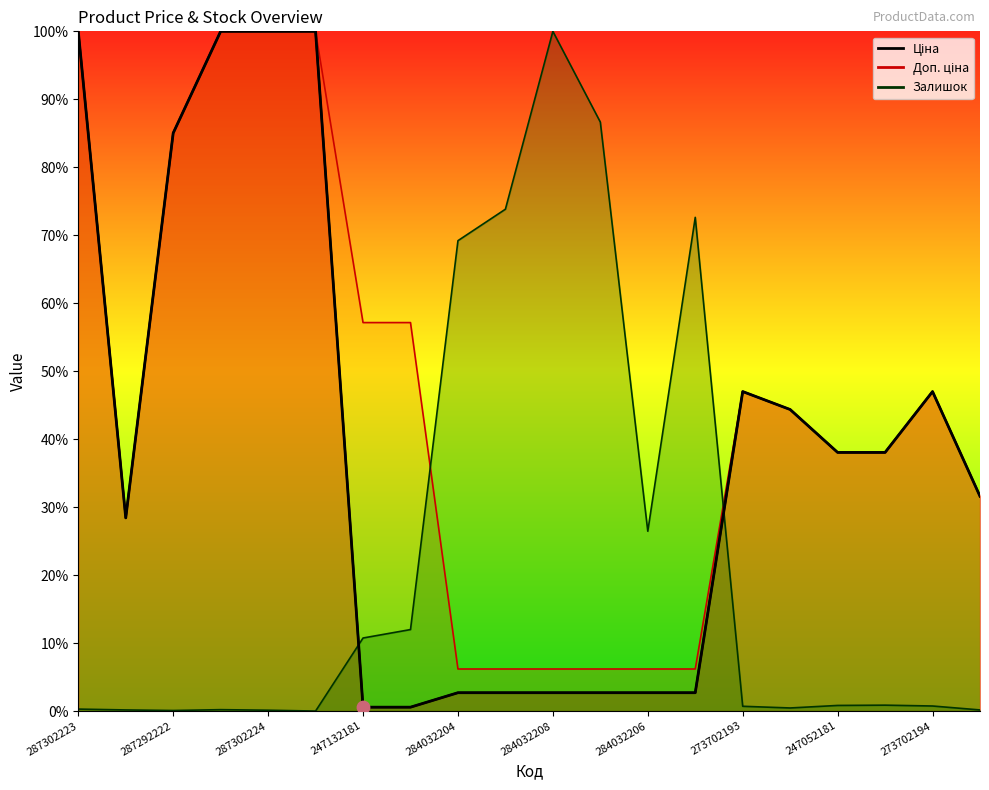

What are all the series names shown in the legend?

Ціна, Доп. ціна, Залишок